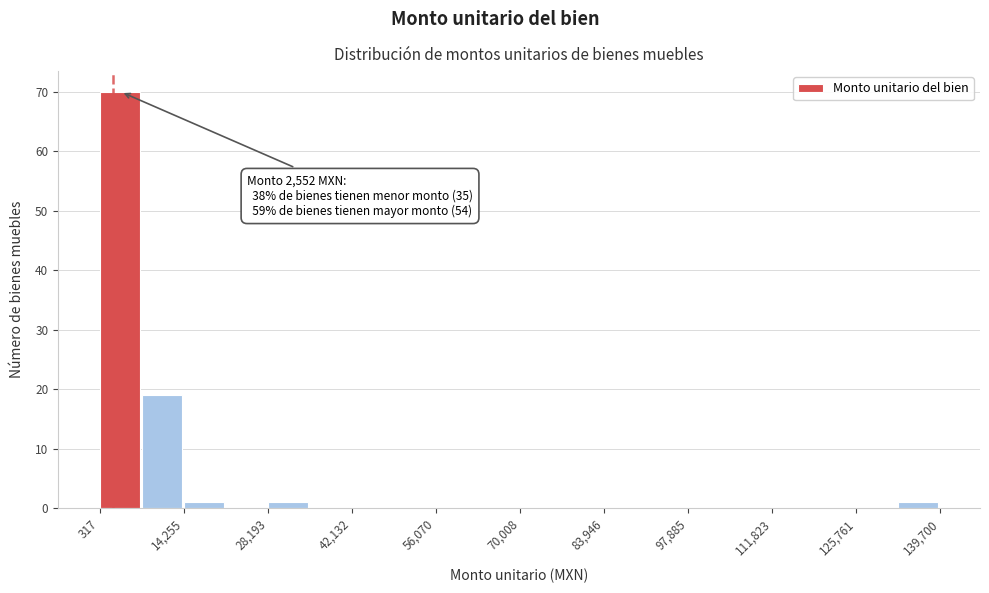

Read against the x-axis, roughly where is the centre of the tallest bar?

4000